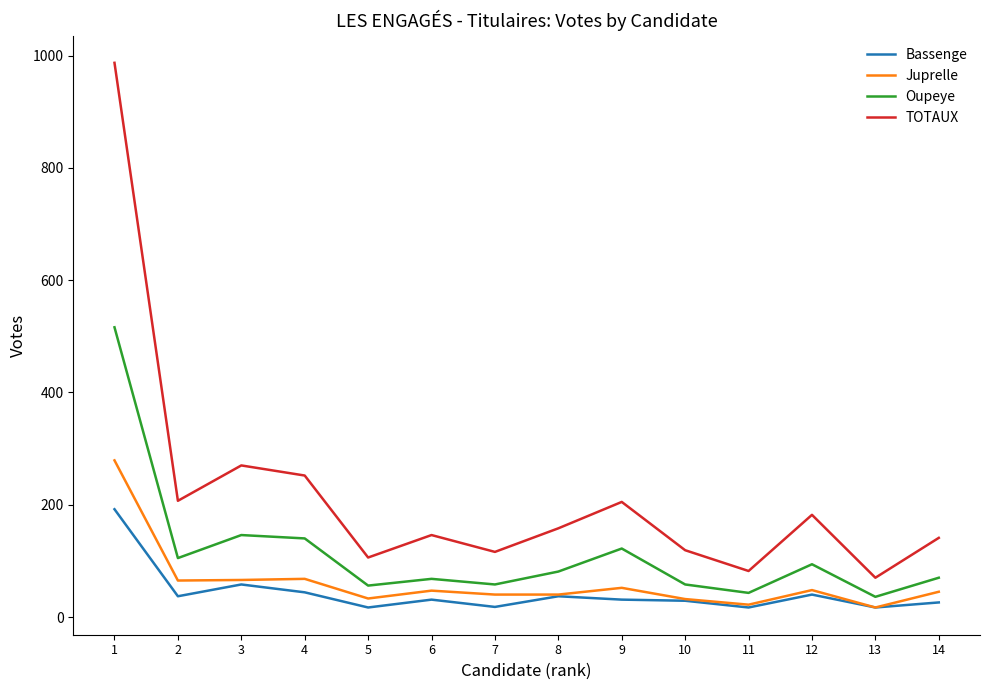

What is the difference between the second highest and second lowest values in the Bassenge series?

41